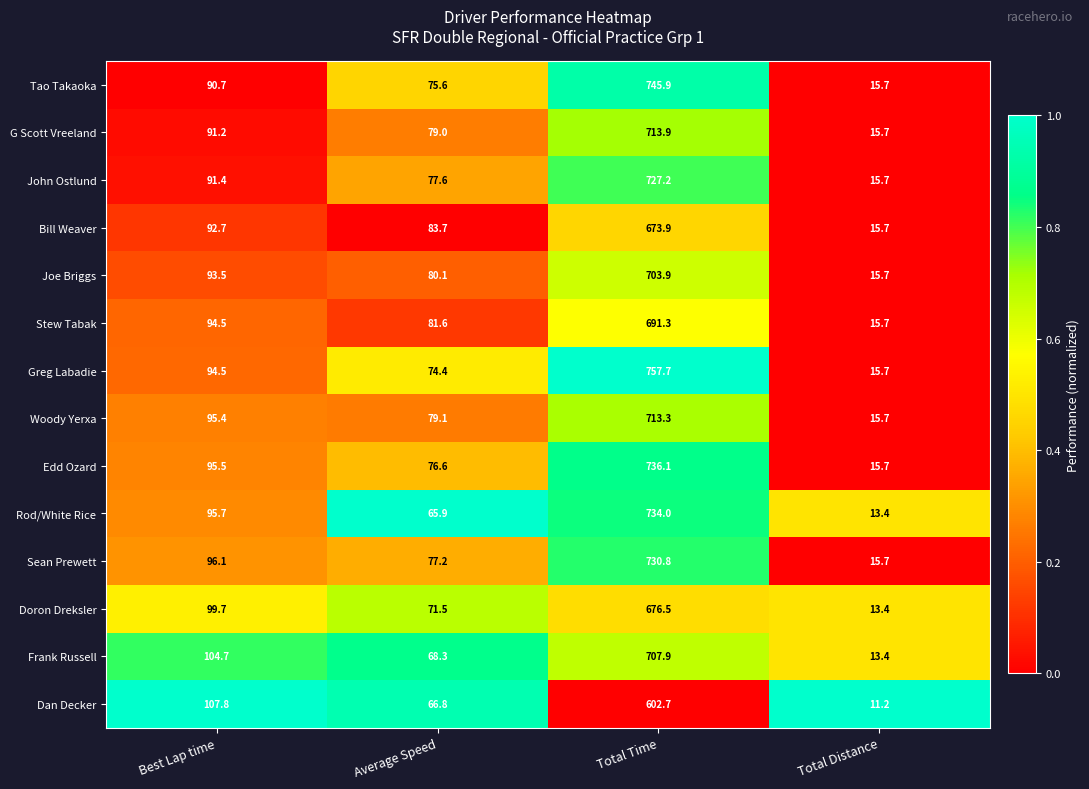

What is the difference between the maximum and second lowest values in the Stew Tabak series?

609.7